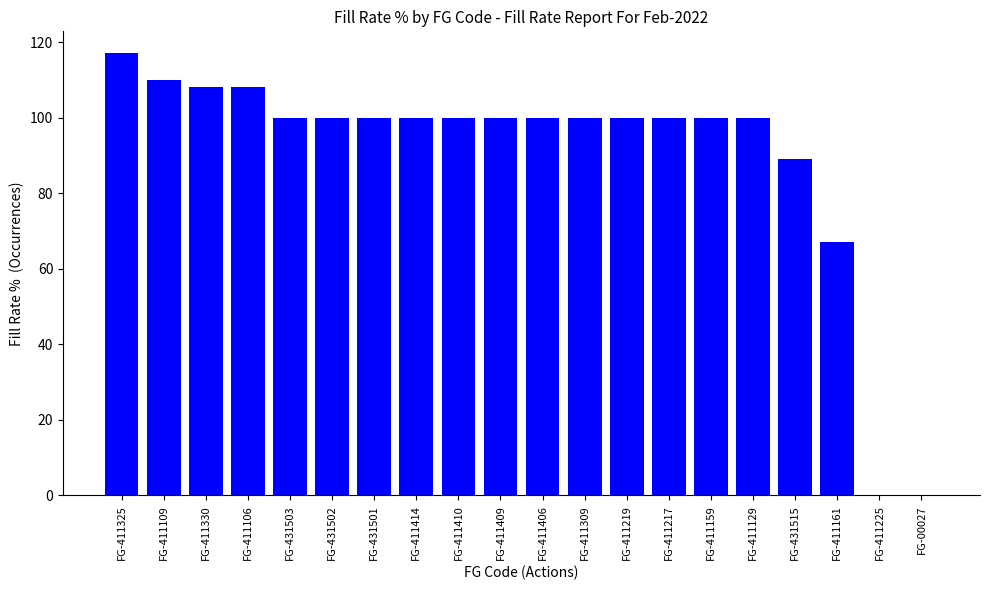

At which category does the chart reach its peak across all series?

FG-411325